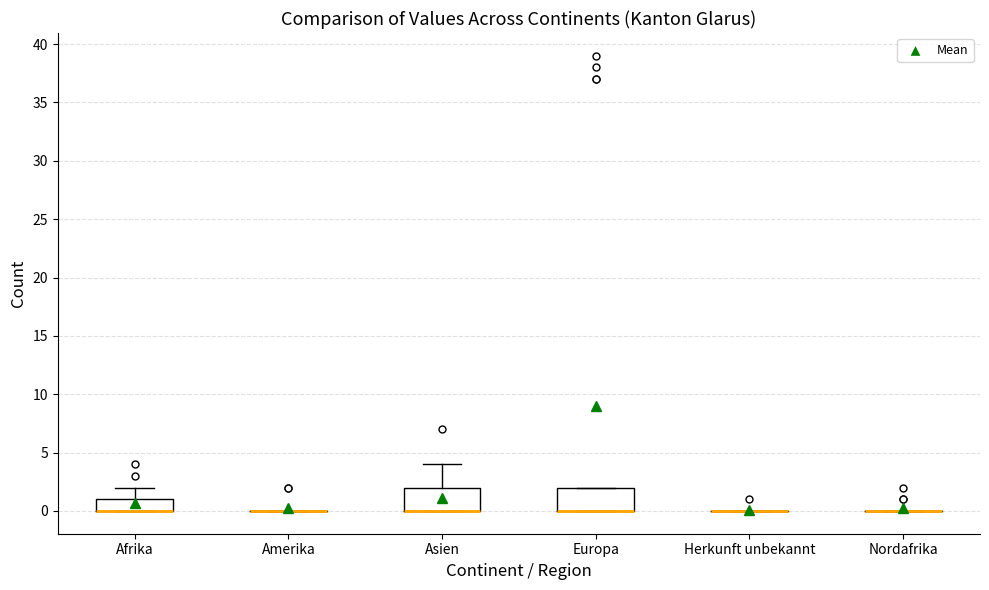

Reading left to right, read every box against the y-axis: the position of its median line, the range the box covers, and the ends of its whiskers. The values are not printed on the chart, so give them approximately, as read against the axis.

Afrika: median 0 (drawn on the box's lower edge), box 0 to 1, whiskers 0 to 2
Amerika: box collapsed to a line at 0, whiskers 0 to 0
Asien: median 0 (drawn on the box's lower edge), box 0 to 2, whiskers 0 to 4
Europa: median 0 (drawn on the box's lower edge), box 0 to 2, whiskers 0 to 2
Herkunft unbekannt: box collapsed to a line at 0, whiskers 0 to 0
Nordafrika: box collapsed to a line at 0, whiskers 0 to 0